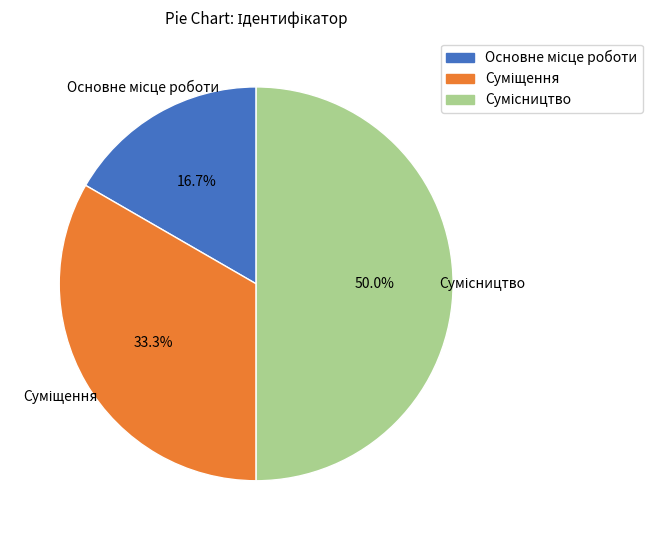

What percentage is NOT represented by Основне місце роботи?

83.3%